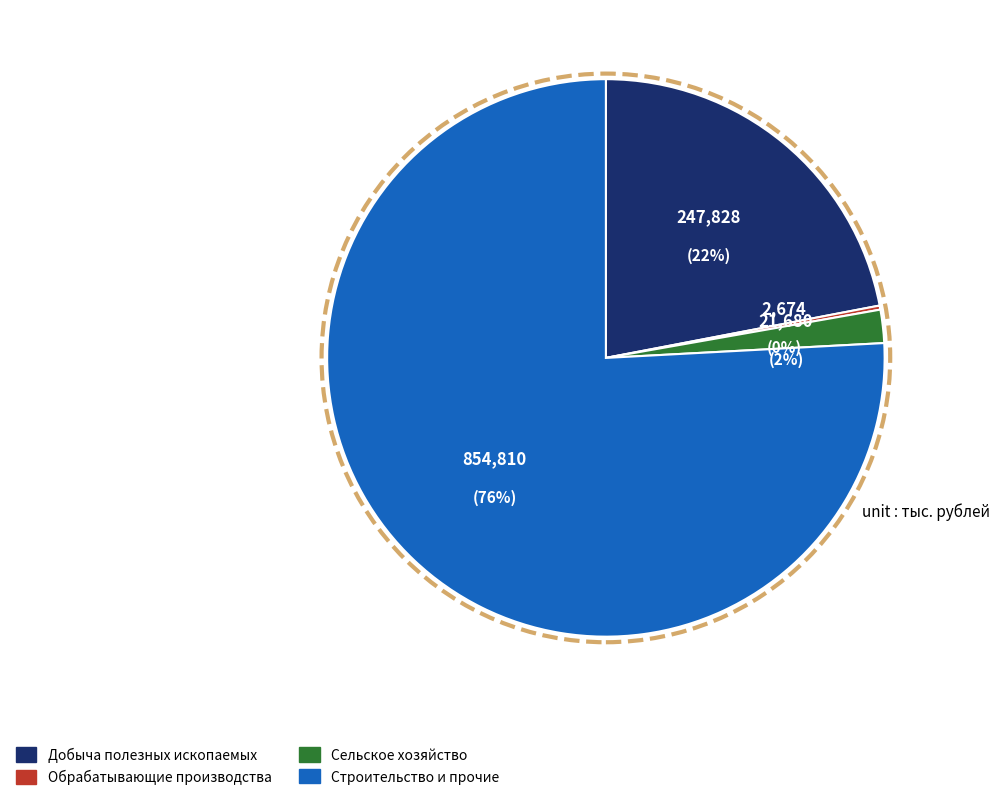

Which slice is the smallest?

Обрабатывающие производства